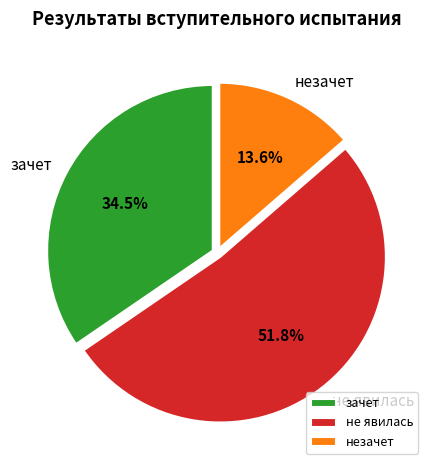

Between не явилась and незачет, which is larger?

не явилась